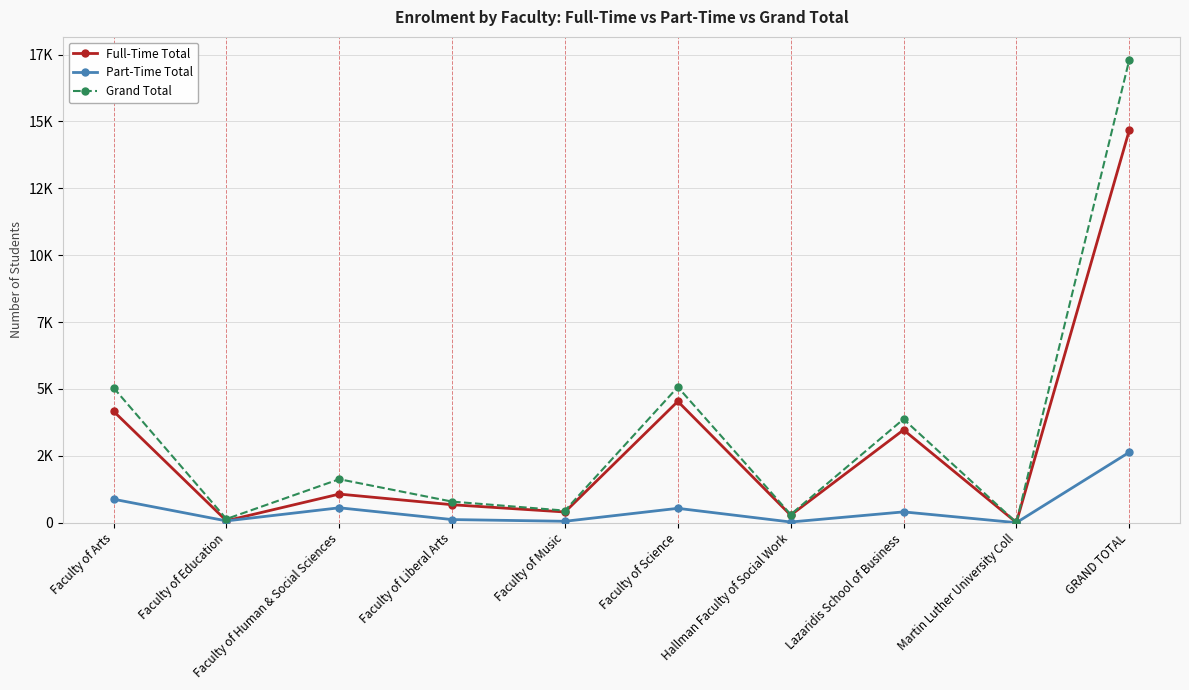

Which series has the widest spread of values?

Grand Total